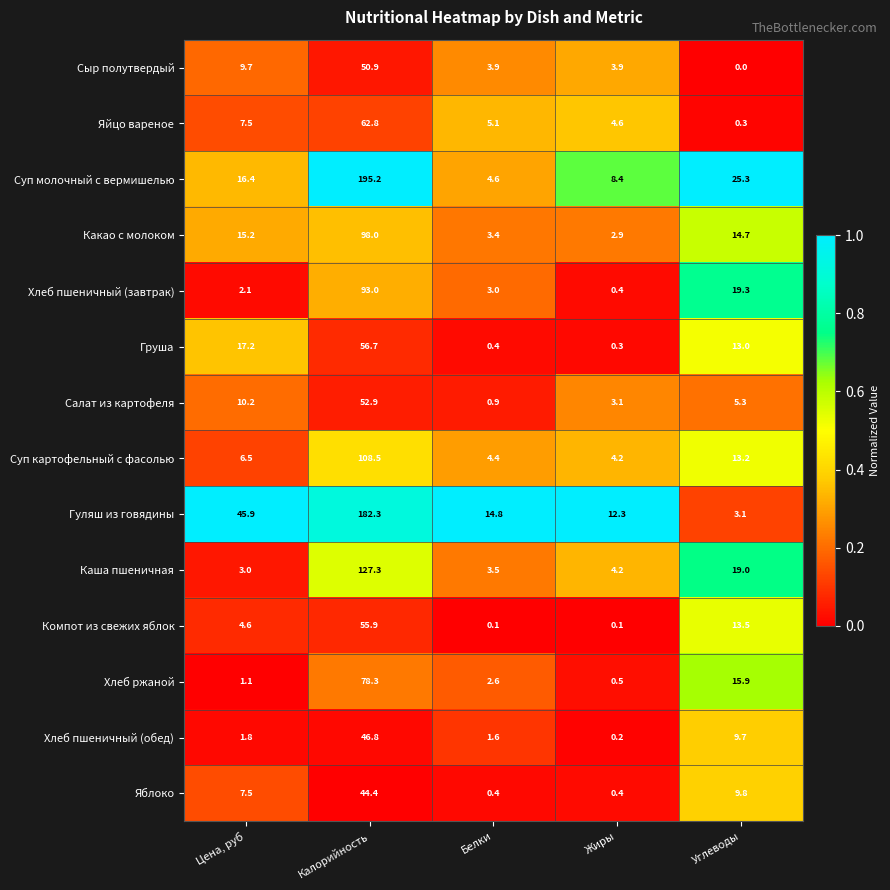

Rank the series by their maximum value, from highest to lowest.

Суп молочный с вермишелью, Гуляш из говядины, Каша пшеничная, Суп картофельный с фасолью, Какао с молоком, Хлеб пшеничный (завтрак), Хлеб ржаной, Яйцо вареное, Груша, Компот из свежих яблок, Салат из картофеля, Сыр полутвердый, Хлеб пшеничный (обед), Яблоко